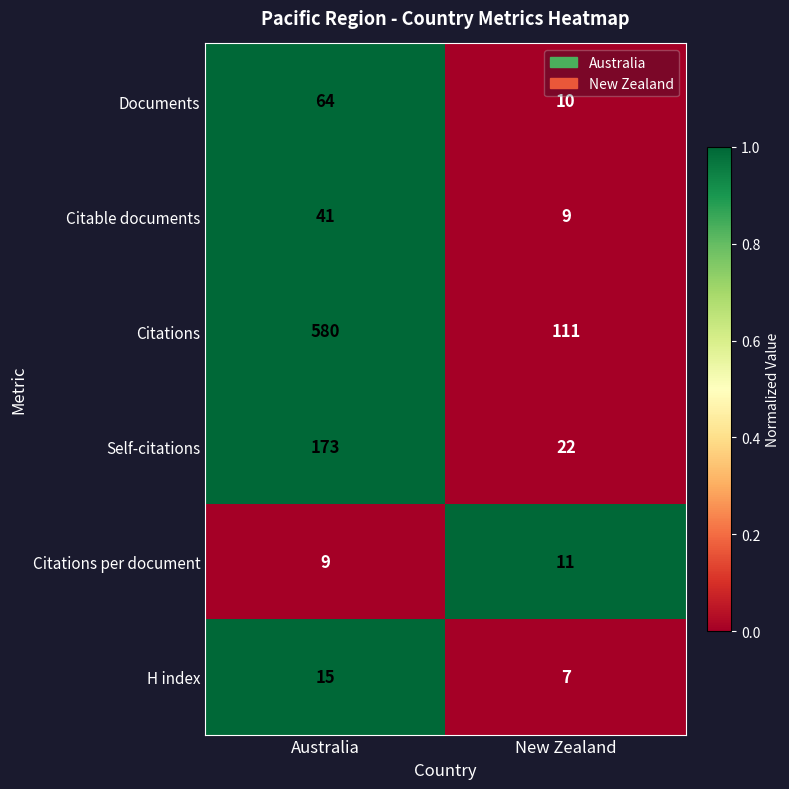

Between Australia and New Zealand, which series saw the biggest shift?

Citations